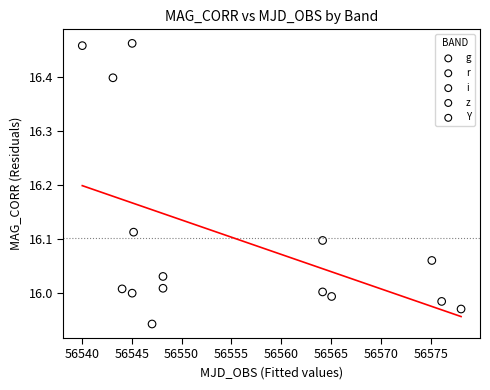

Which series contains the highest Y value?

g